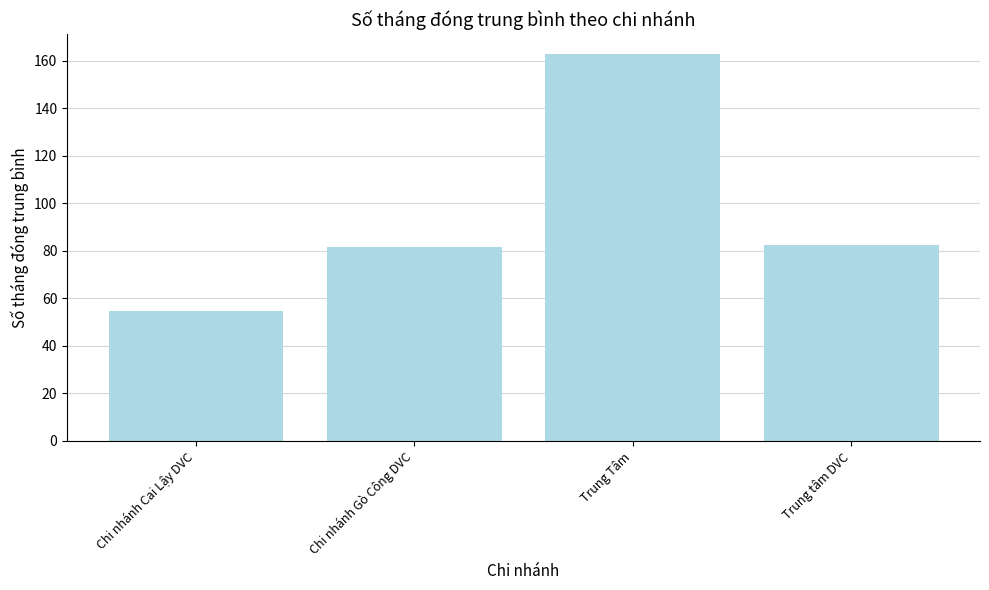

Reading right to left, transcribe all the data shown in this chart.

Trung tâm DVC=82.4	Trung Tâm=163.0	Chi nhánh Gò Công DVC=81.5	Chi nhánh Cai Lậy DVC=54.4